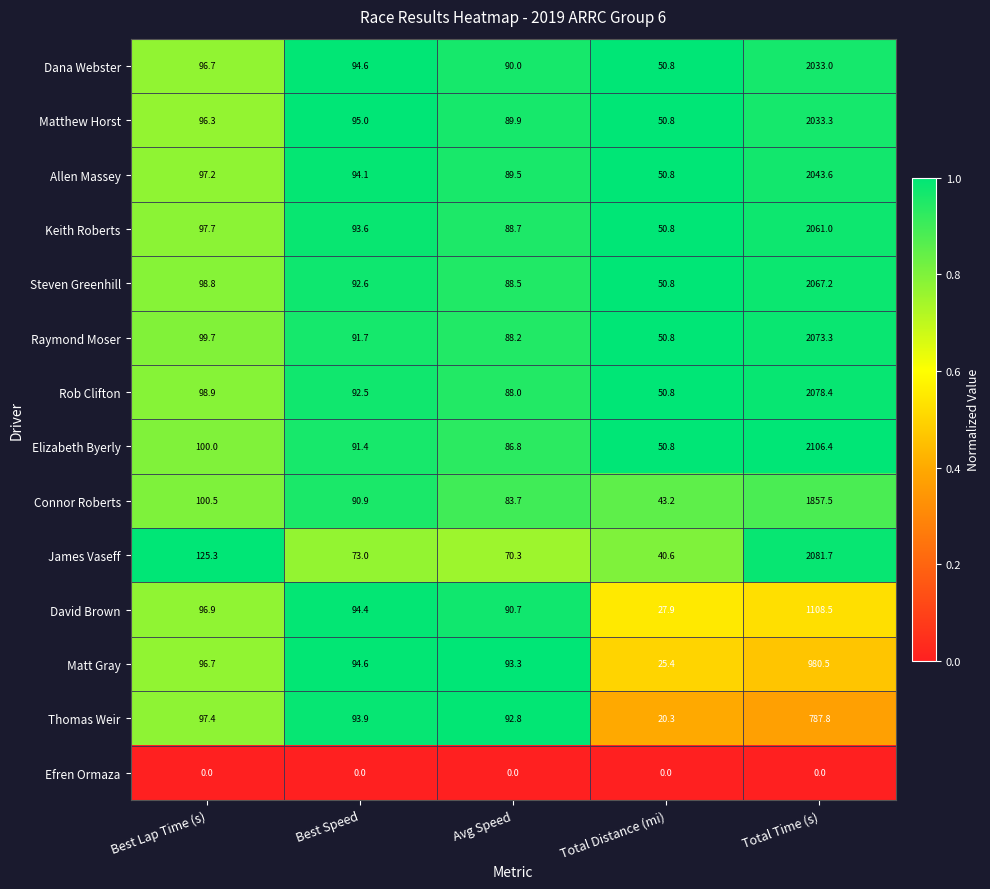

At how many categories does at least one series exceed 0?

5